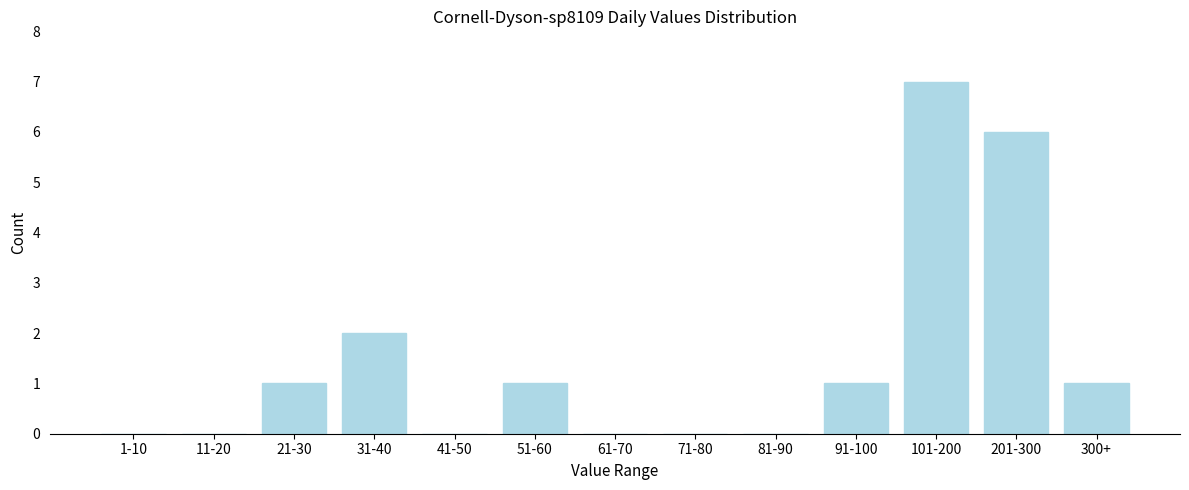

Reading right to left, list all the values displayed in this chart.

300+=1	201-300=6	101-200=7	91-100=1	81-90=0	71-80=0	61-70=0	51-60=1	41-50=0	31-40=2	21-30=1	11-20=0	1-10=0